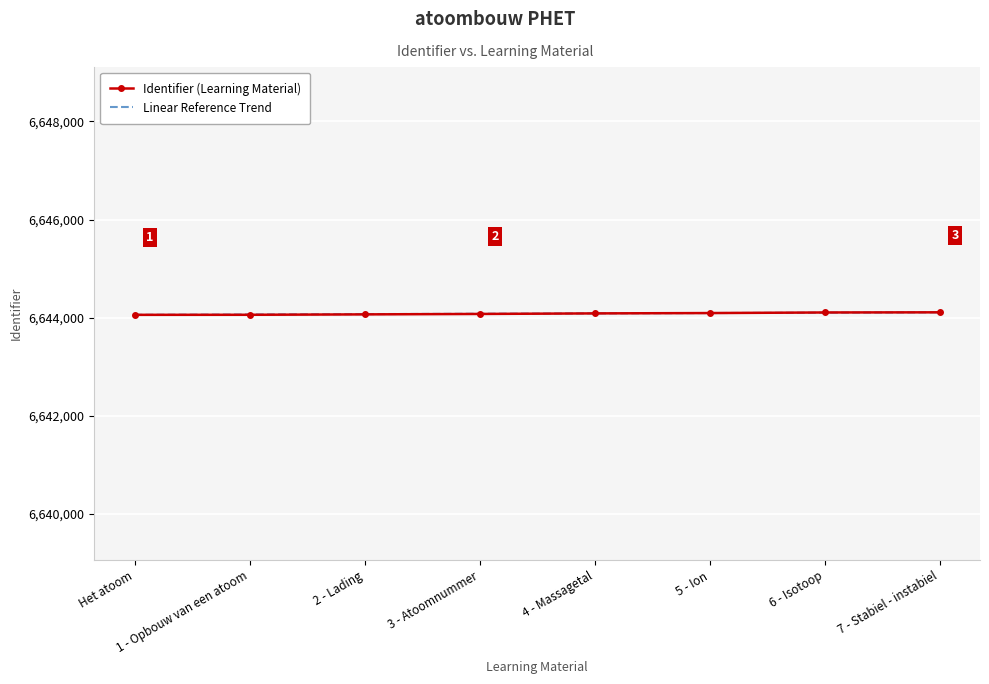

The value of Identifier (Learning Material) at 7 - Stabiel - instabiel is 6644109.0. True or false?

True